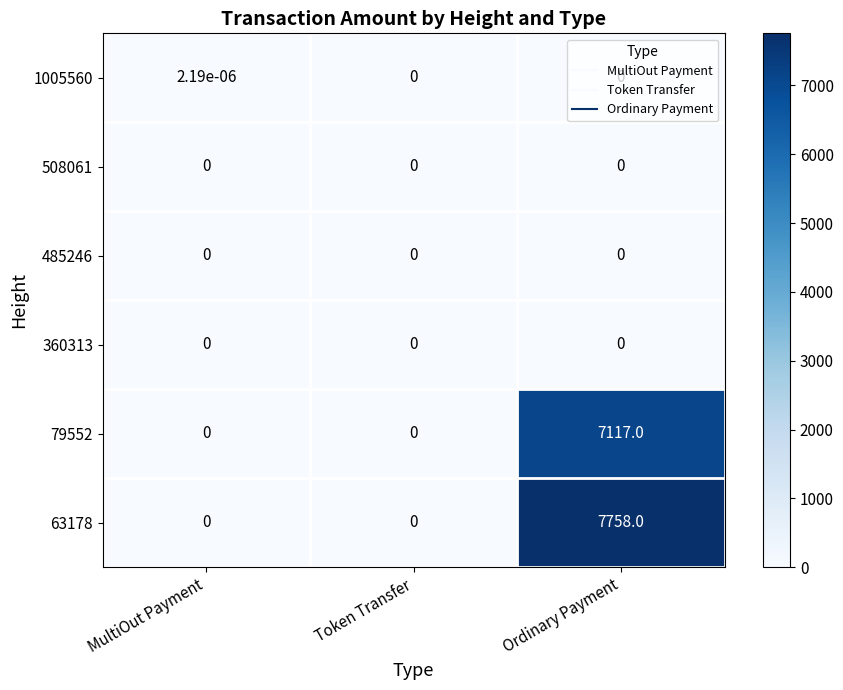

At which category is the sum across all series the highest?

Ordinary Payment